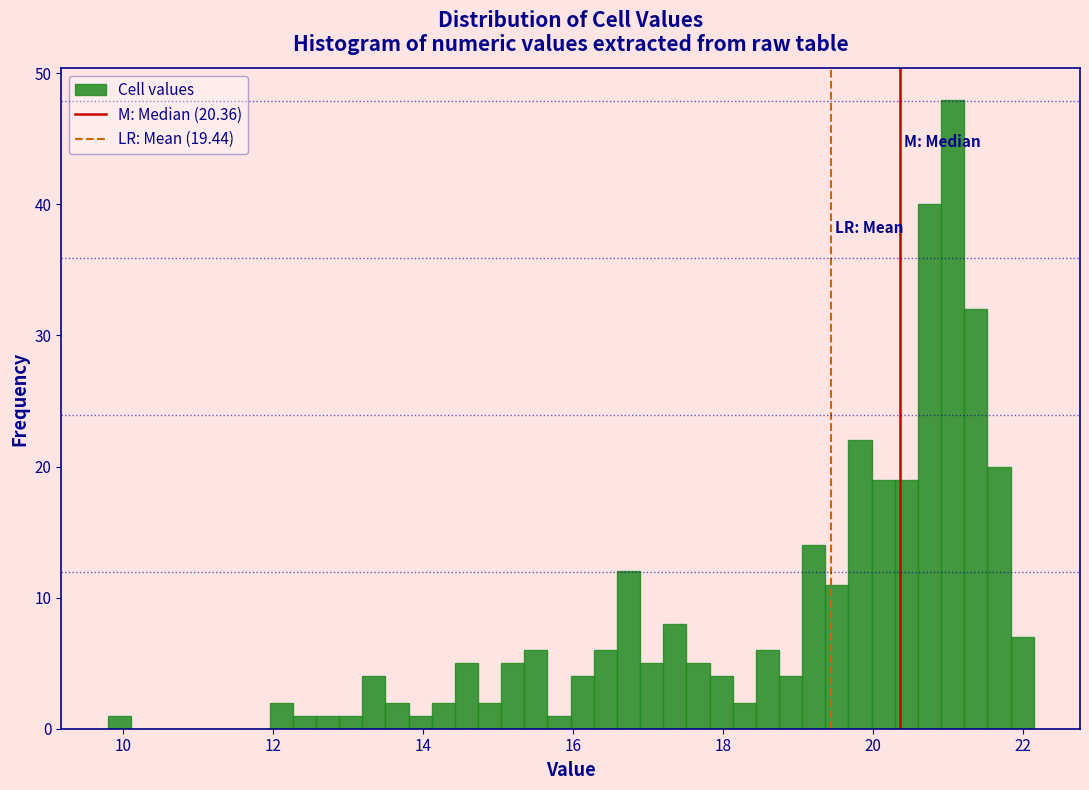

Around what value on the x-axis is the tallest bar? Give the approximate position of its centre, as read against the axis.

21.0